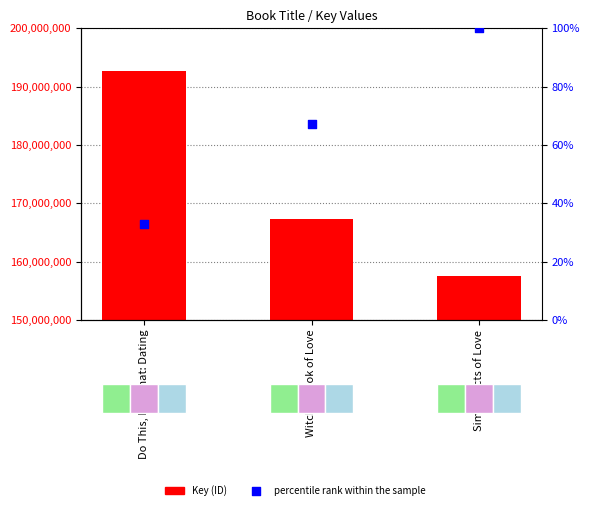

What are all the series names shown in the legend?

Key, percentile rank within the sample